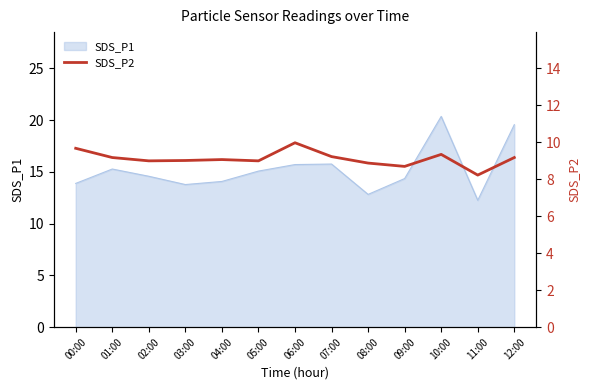

Which has a higher value, 05:00 or 08:00?

05:00